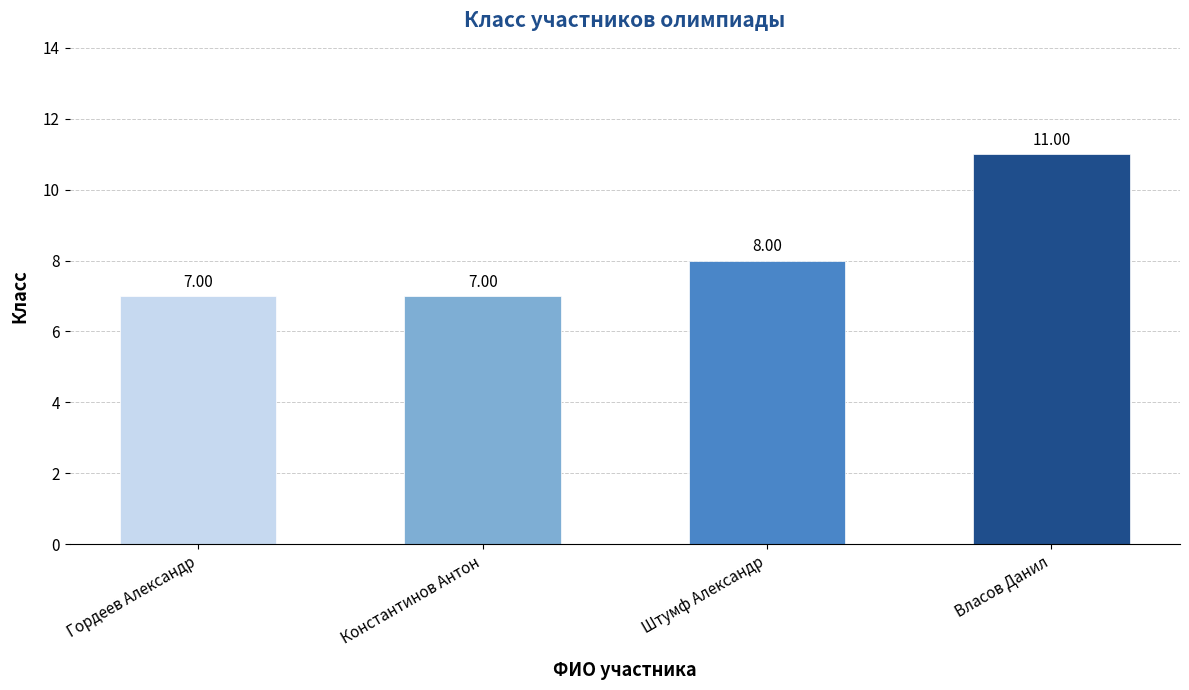

How many series are shown in this chart?

1